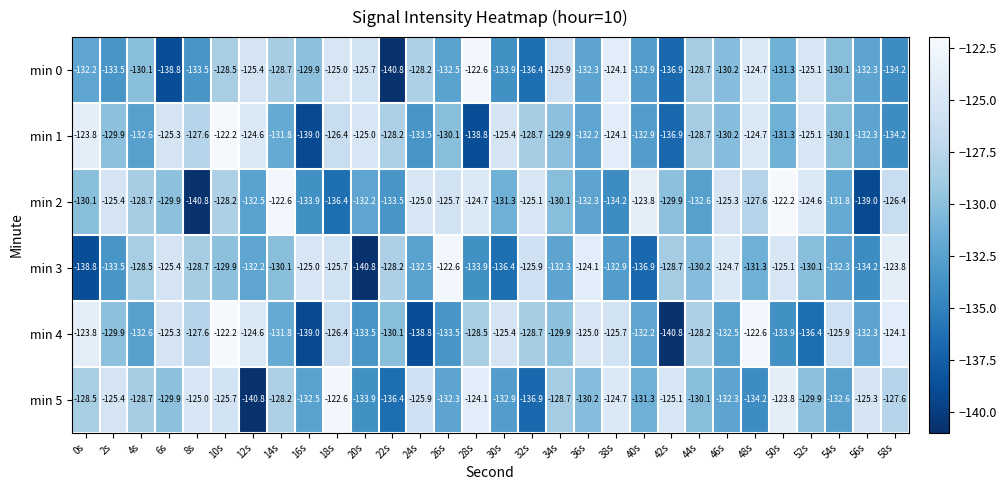

What is the total value across all series at 8s?

-783.2